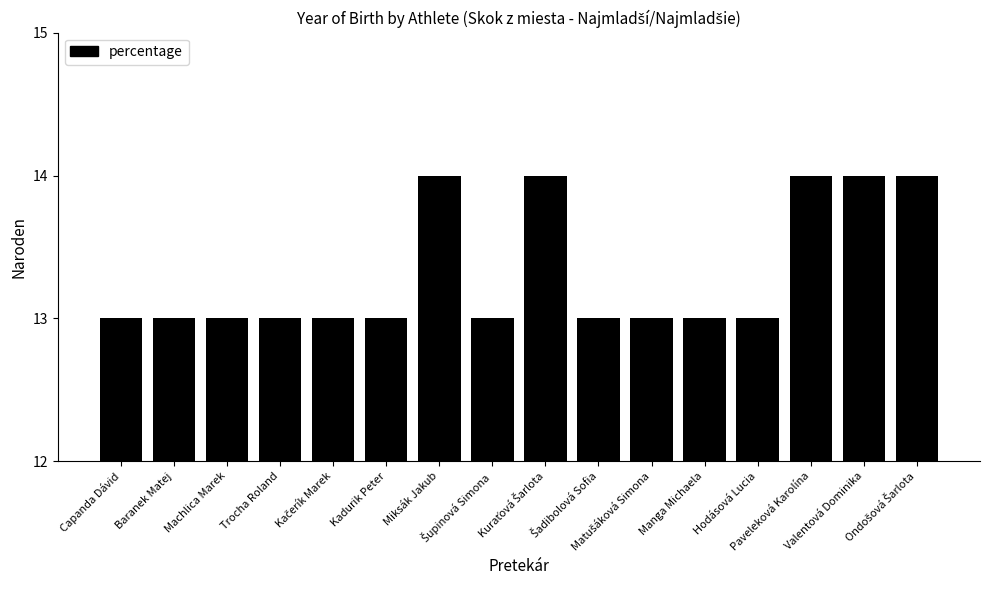

What is the average value?

13